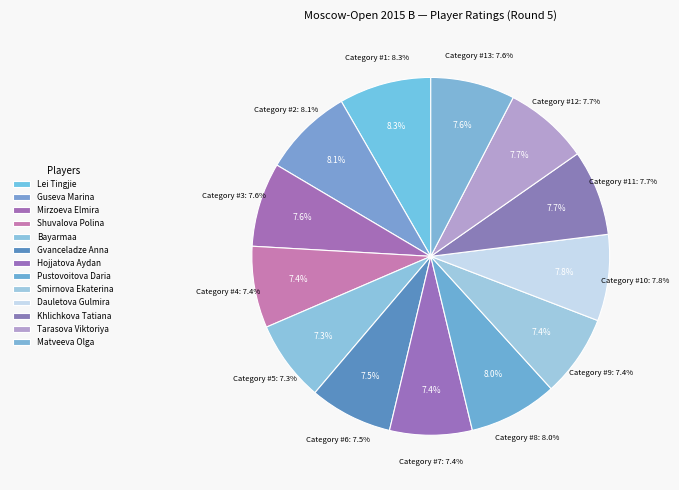

To the nearest percent, what portion does Lei Tingjie represent?

8%